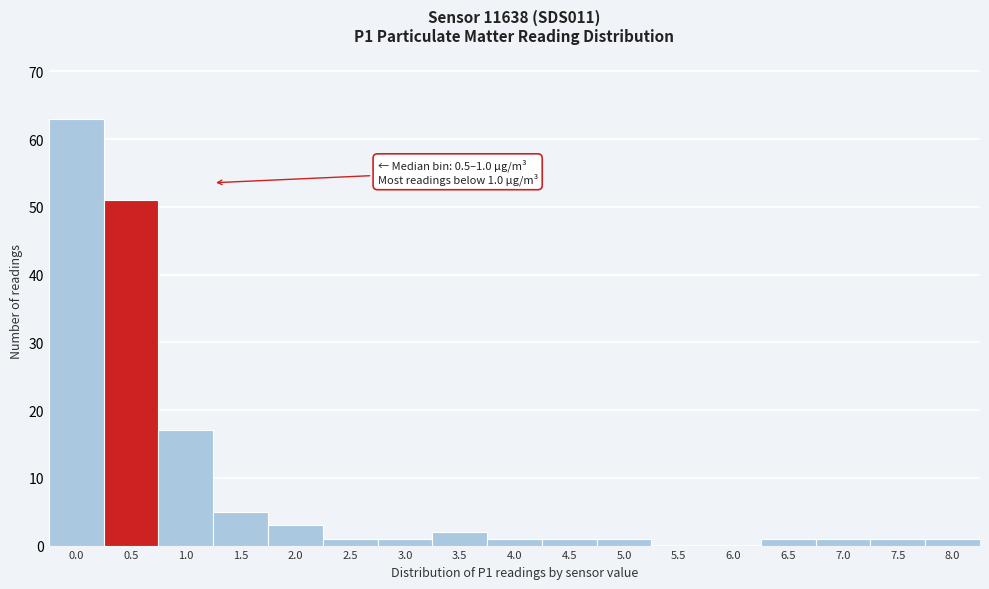

What is the maximum value shown in the chart?

63